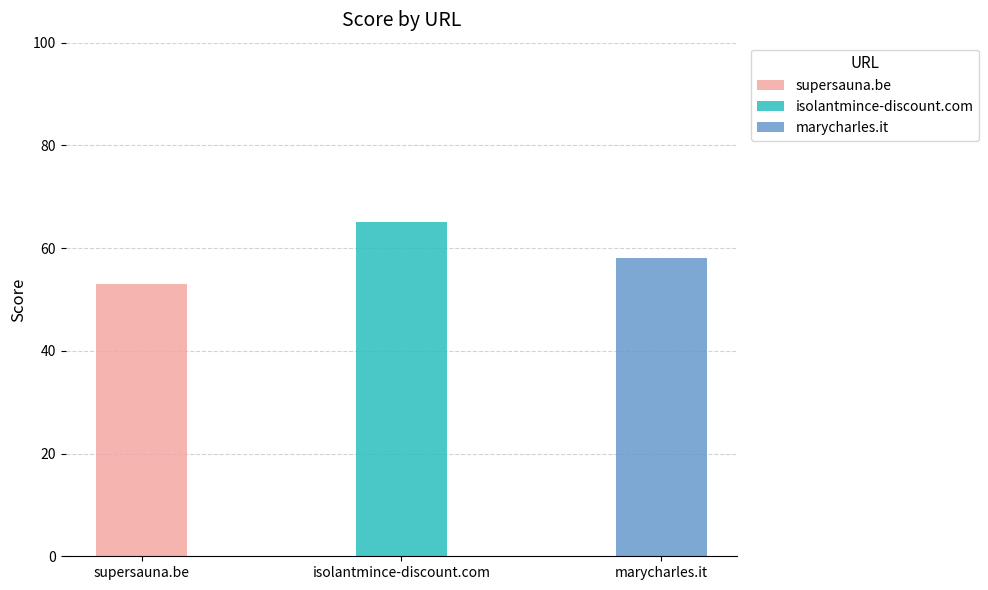

Which category has the lowest value across all series?

supersauna.be